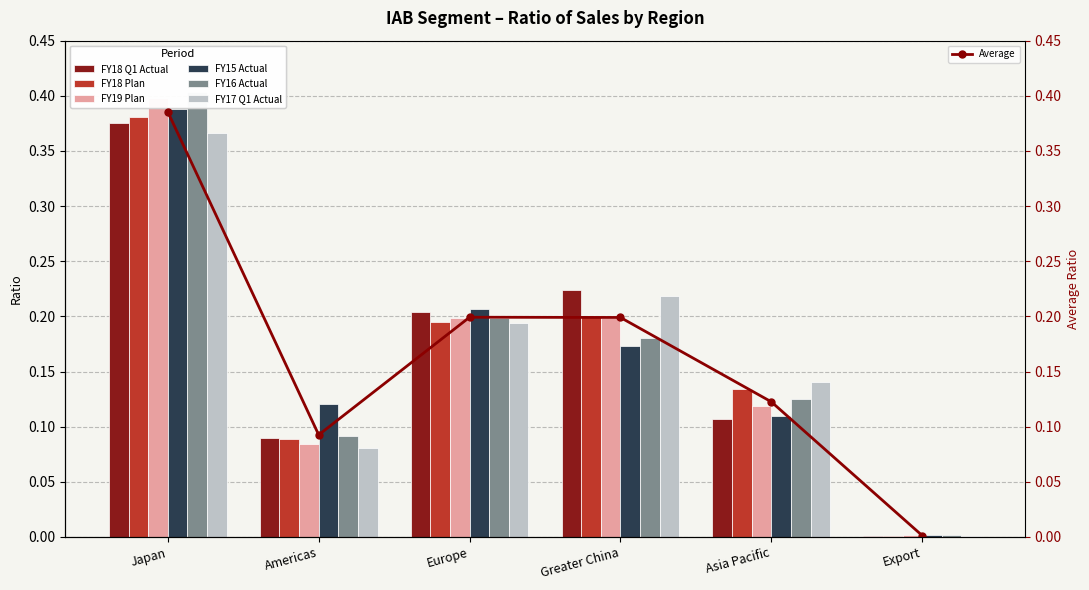

What is the label of the 4th bar from the right?

Europe